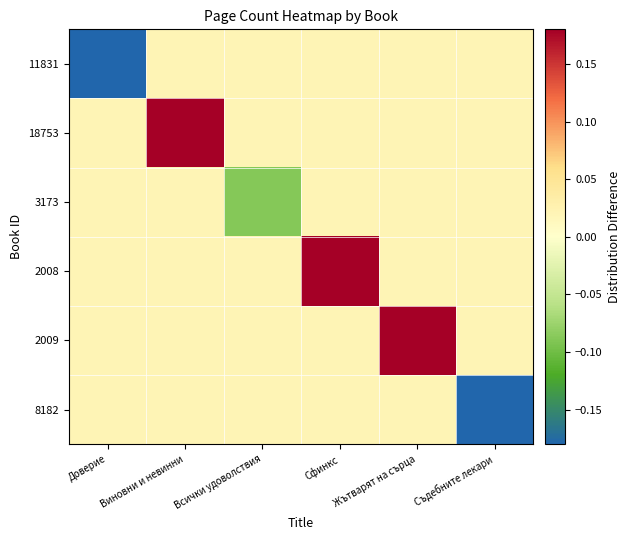

Reading right to left, extract all data points from this chart.

11831: Съдебните лекари=0.0	Жътварят на сърца=0.0	Сфинкс=0.0	Всички удоволствия=0.0	Виновни и невинни=0.0	Доверие=-0.4
18753: Съдебните лекари=0.0	Жътварят на сърца=0.0	Сфинкс=0.0	Всички удоволствия=0.0	Виновни и невинни=0.3	Доверие=0.0
3173: Съдебните лекари=0.0	Жътварят на сърца=0.0	Сфинкс=0.0	Всички удоволствия=-0.1	Виновни и невинни=0.0	Доверие=0.0
2008: Съдебните лекари=0.0	Жътварят на сърца=0.0	Сфинкс=0.3	Всички удоволствия=0.0	Виновни и невинни=0.0	Доверие=0.0
2009: Съдебните лекари=0.0	Жътварят на сърца=0.4	Сфинкс=0.0	Всички удоволствия=0.0	Виновни и невинни=0.0	Доверие=0.0
8182: Съдебните лекари=-0.4	Жътварят на сърца=0.0	Сфинкс=0.0	Всички удоволствия=0.0	Виновни и невинни=0.0	Доверие=0.0